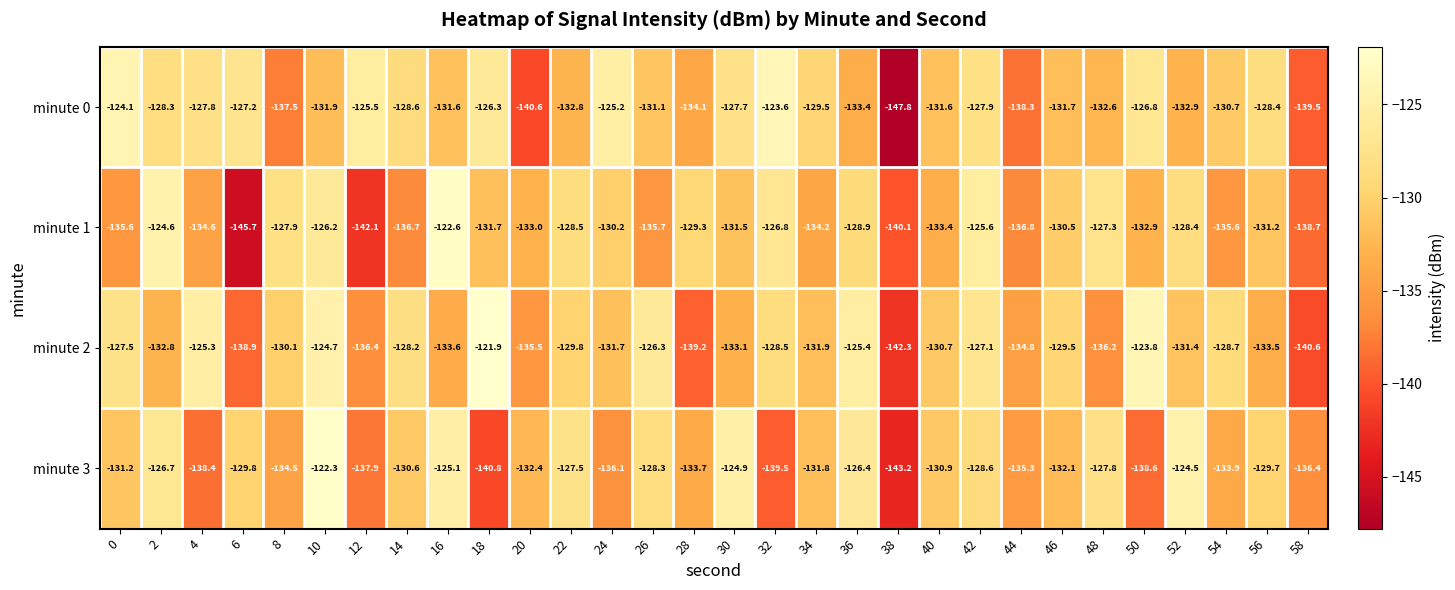

Rank the categories by minute 3 value from lowest to highest.

38, 18, 32, 50, 4, 12, 58, 24, 44, 8, 54, 28, 20, 46, 34, 0, 40, 14, 6, 56, 42, 26, 48, 22, 2, 36, 16, 30, 52, 10